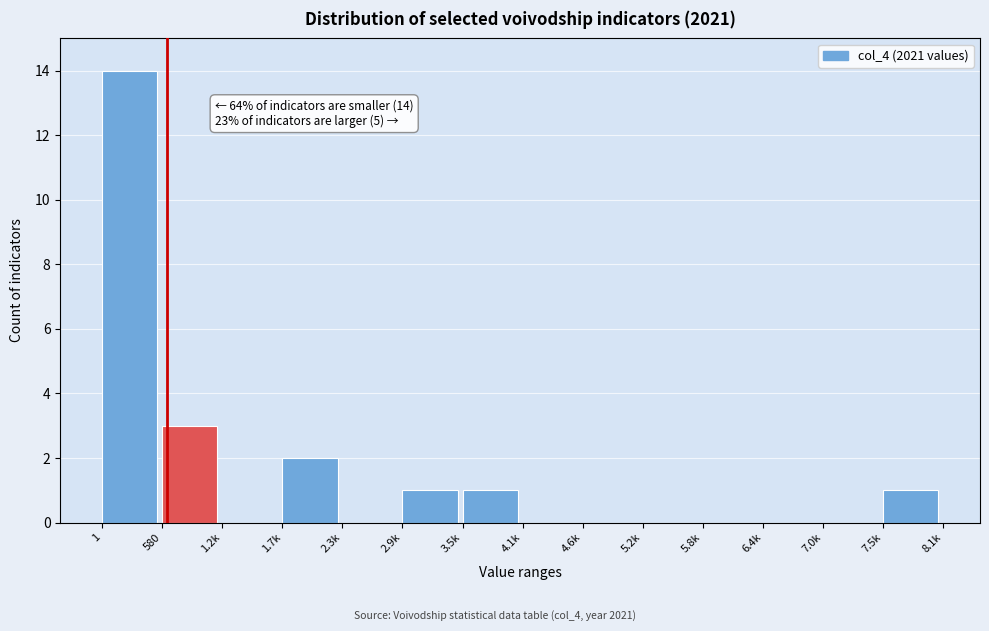

Reading right to left, transcribe all the data shown in this chart.

7.5k=1	7.0k=0	6.4k=0	5.8k=0	5.2k=0	4.6k=0	4.1k=0	3.5k=1	2.9k=1	2.3k=0	1.7k=2	1.2k=0	580=3	1=14